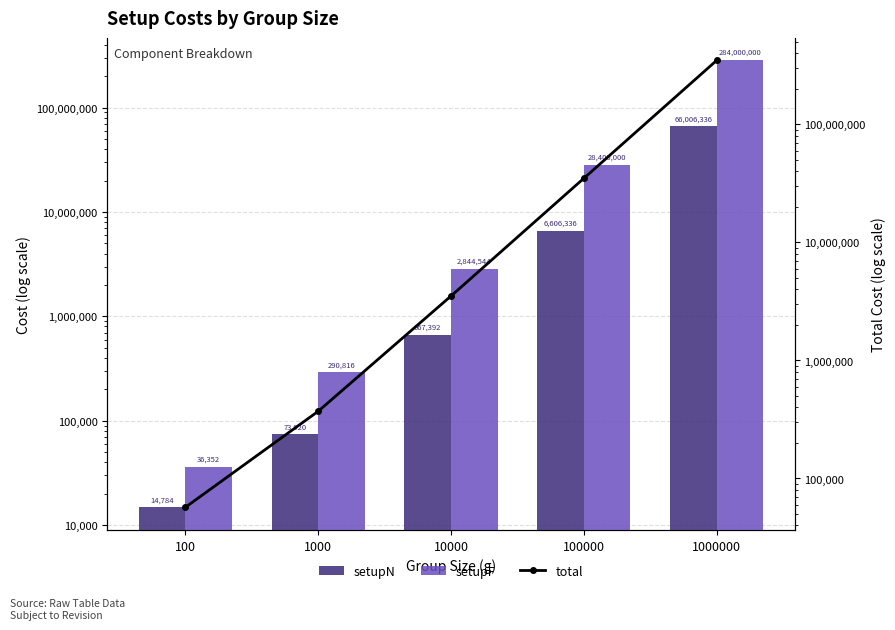

What is the difference between the total values at 100 and 10000?

3460809